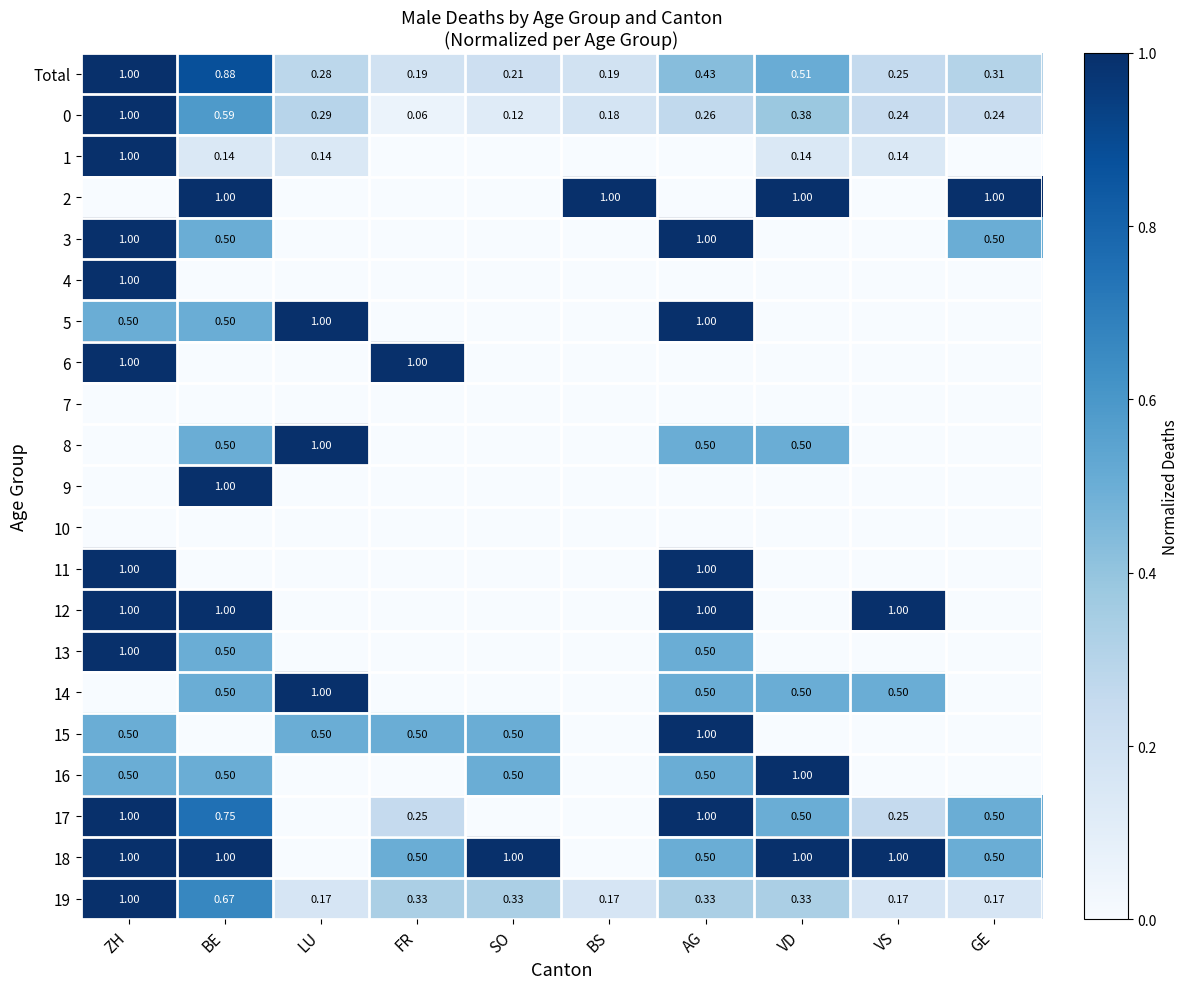

What is the sum of all 12 values?

4.0